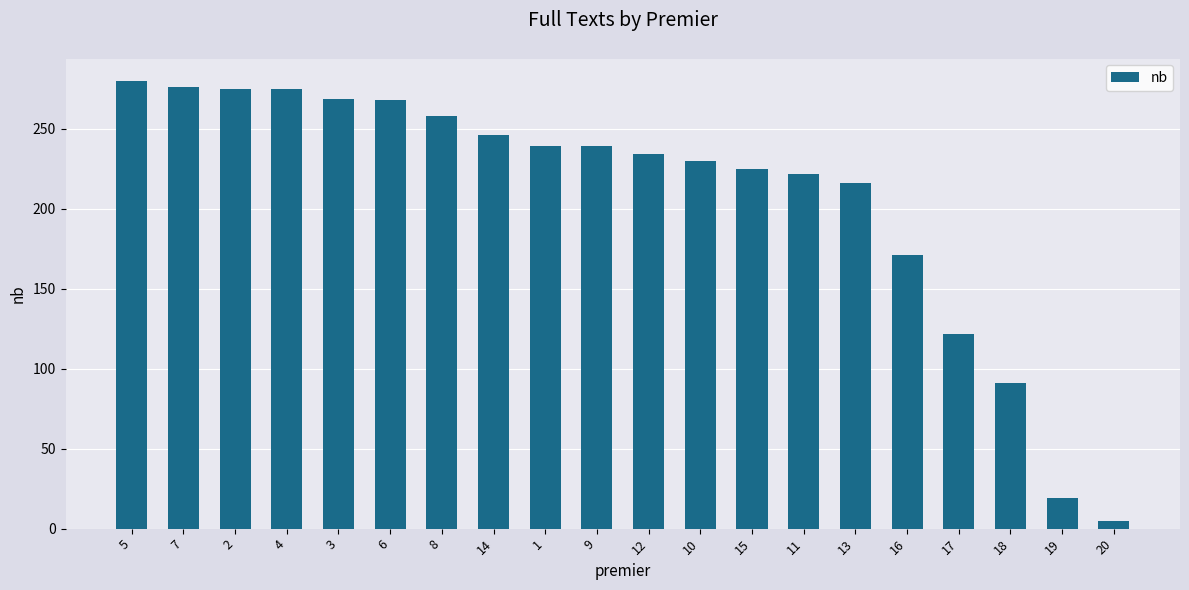

Are the bars grouped side by side (vs. stacked)?

No